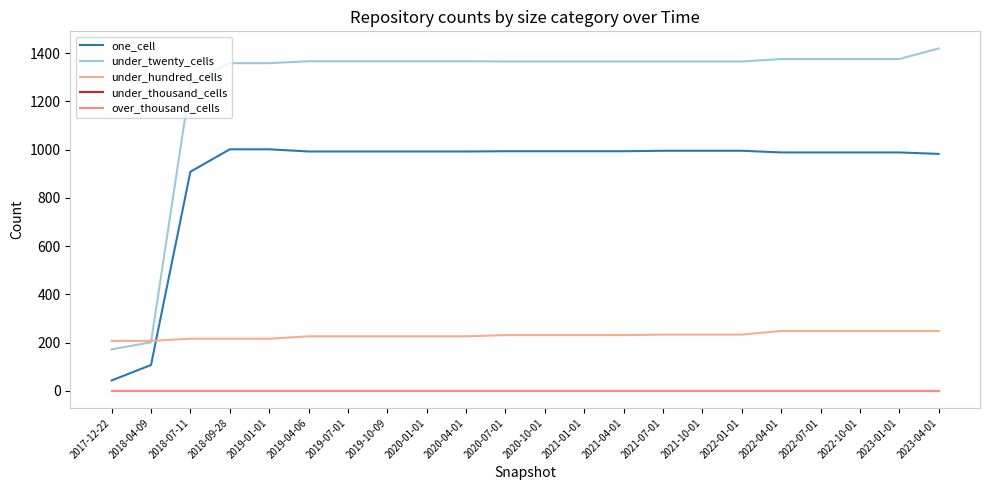

Rank the categories by under_hundred_cells value from highest to lowest.

2022-04-01, 2022-07-01, 2022-10-01, 2023-01-01, 2023-04-01, 2021-07-01, 2021-10-01, 2022-01-01, 2020-07-01, 2020-10-01, 2021-01-01, 2021-04-01, 2019-04-06, 2019-07-01, 2019-10-09, 2020-01-01, 2020-04-01, 2018-07-11, 2018-09-28, 2019-01-01, 2017-12-22, 2018-04-09